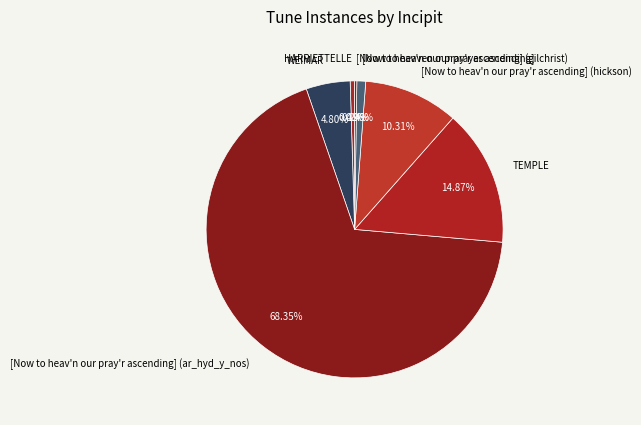

To the nearest percent, what is the difference between the largest and smallest slice percentages?

68%